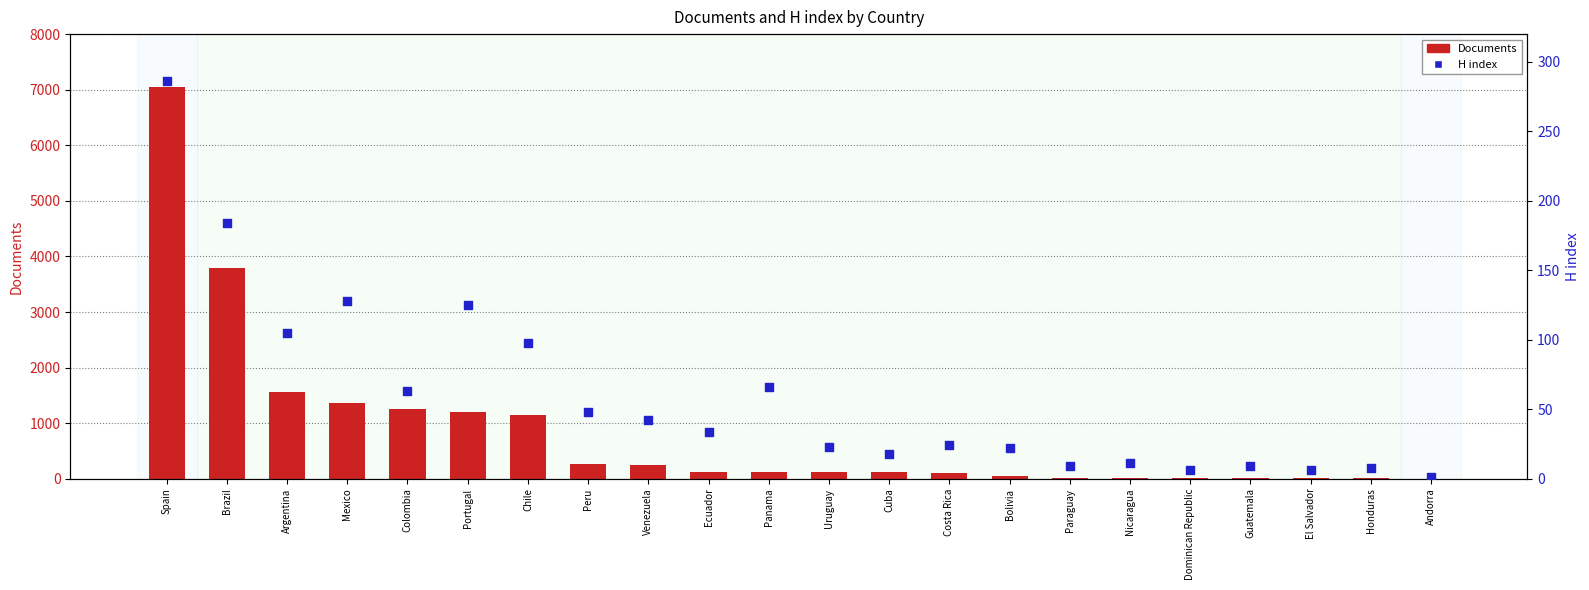

Which series reaches the minimum Y coordinate?

H index